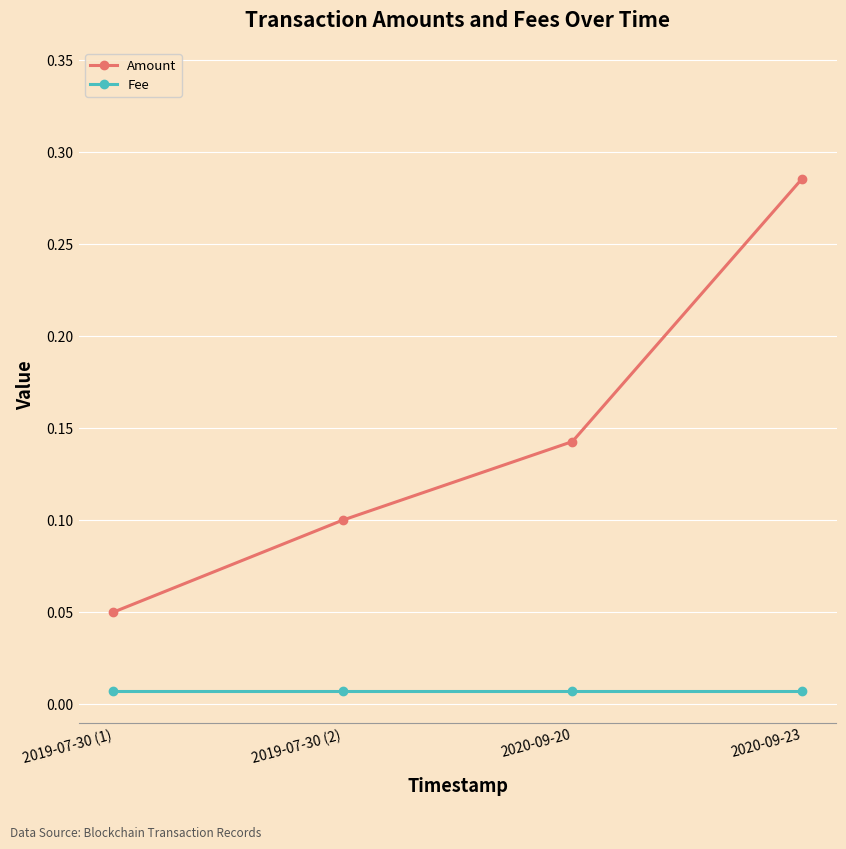

What is the label of the 2nd point from the left?

2019-07-30 (2)